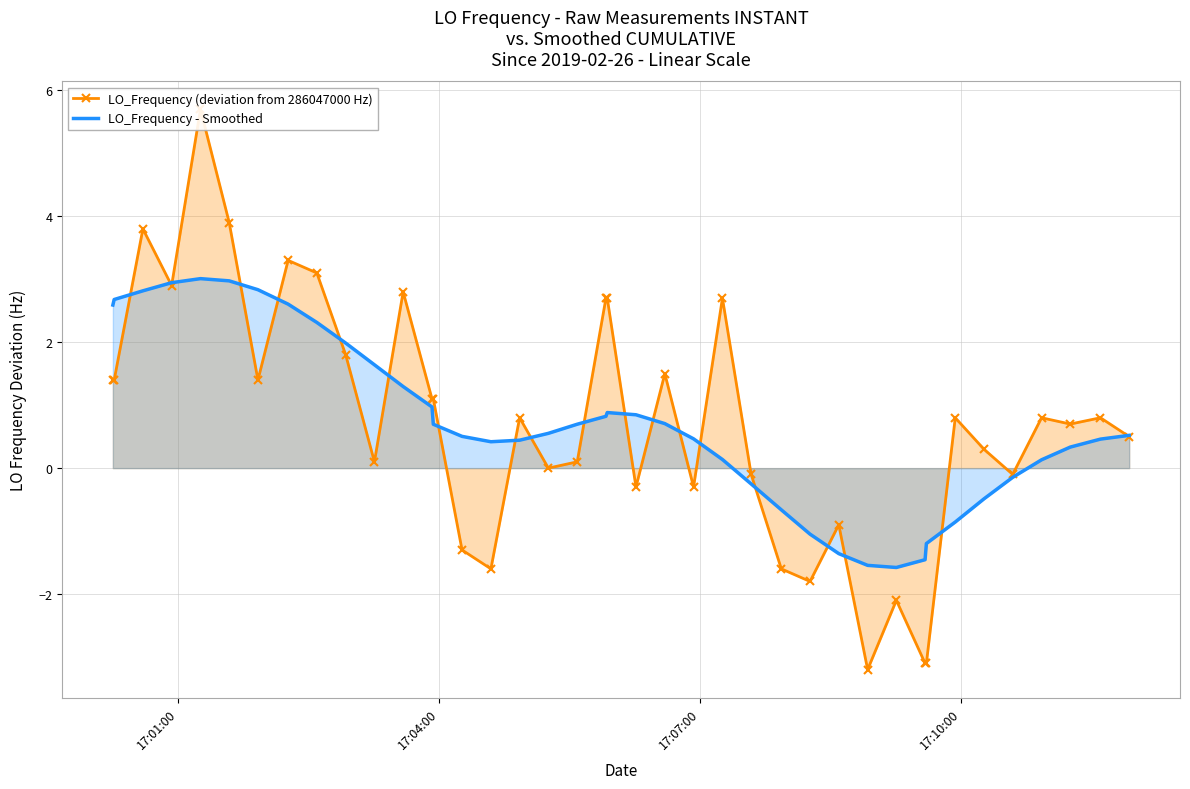

What is the sum of all LO_Frequency - Smoothed values?

28.7